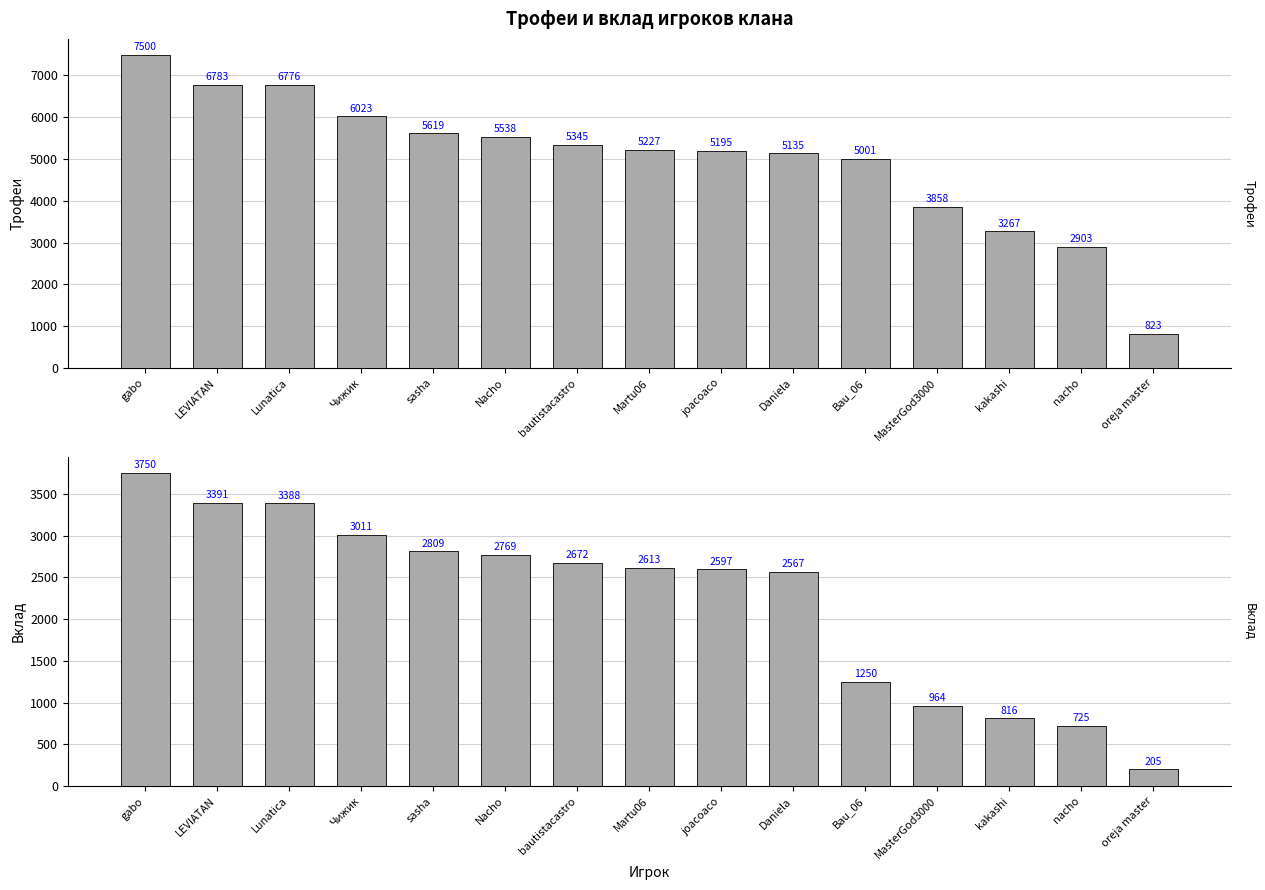

How many groups of bars are there?

15